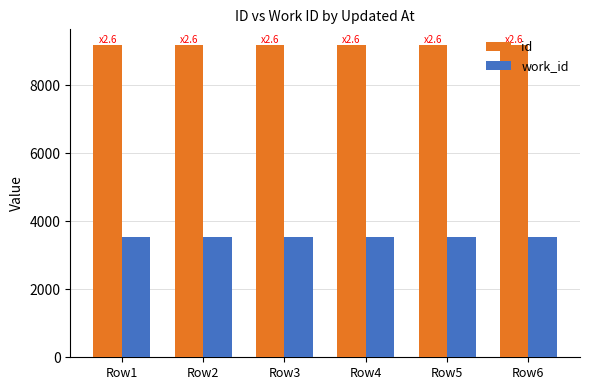

Which series has the largest total across all categories?

id